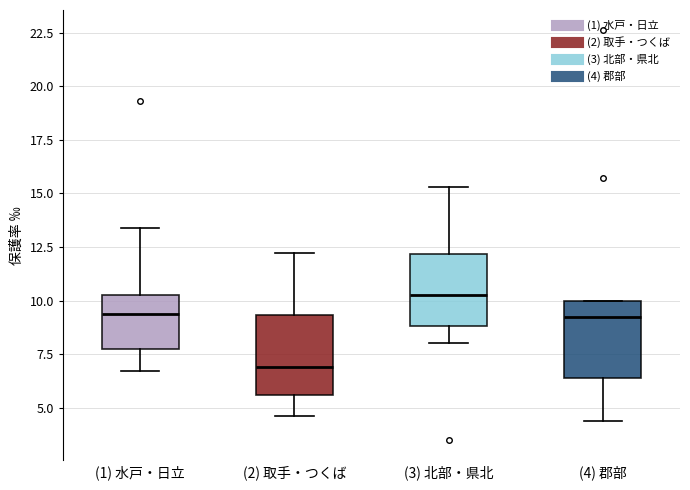

Where is the lower edge of the box for (1) 水戸・日立 on the y-axis? The values are not printed on the chart, so give them approximately, as read against the axis.

8.0